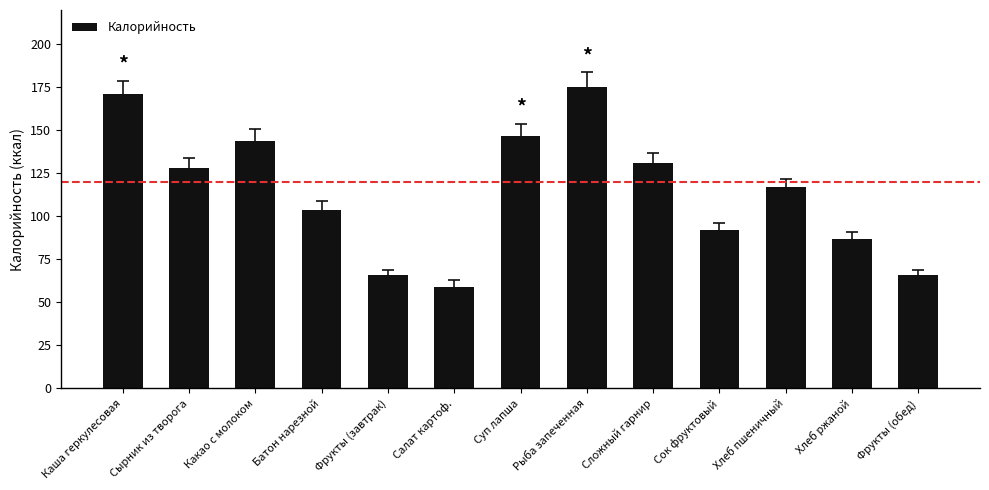

The value at Сырник из творога is 128. True or false?

True